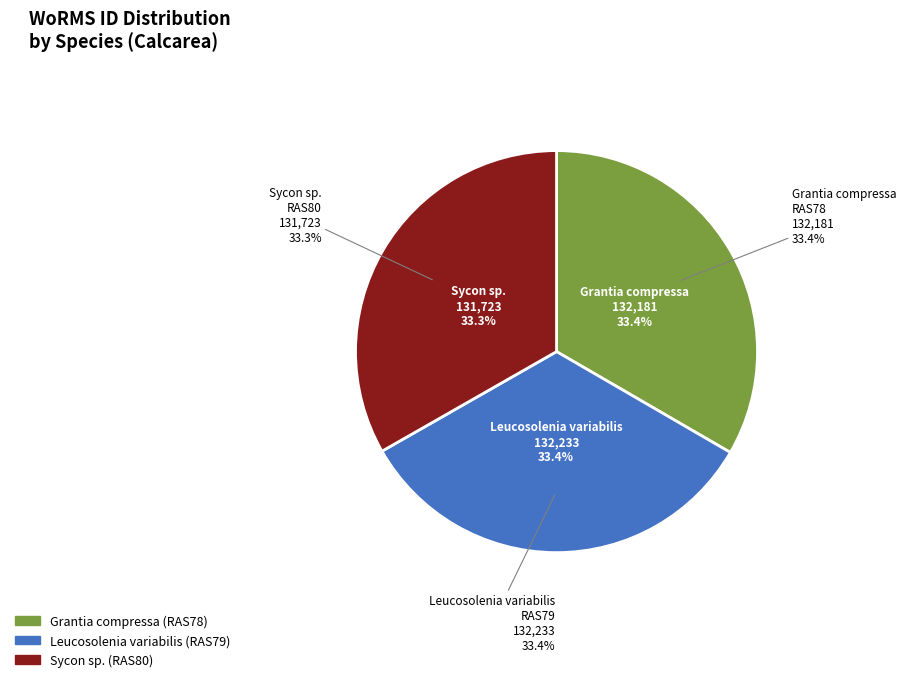

Which category has the smallest portion of the pie?

Sycon sp.
(RAS80)